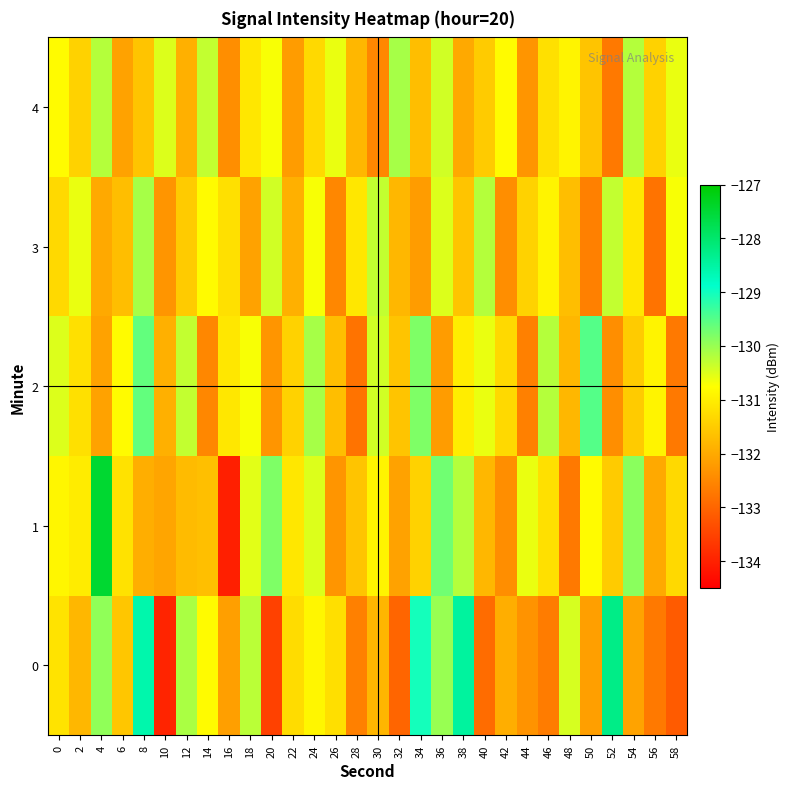

Reading right to left, transcribe all the data shown in this chart.

0: 58=-133.1	56=-132.7	54=-132.1	52=-128.3	50=-132.2	48=-130.4	46=-132.7	44=-132.3	42=-131.9	40=-132.9	38=-128.5	36=-130.0	34=-129.0	32=-133.0	30=-131.8	28=-132.6	26=-131.2	24=-130.9	22=-131.3	20=-133.5	18=-130.2	16=-132.1	14=-130.8	12=-130.1	10=-133.9	8=-128.6	6=-131.6	4=-129.9	2=-131.8	0=-131.1
1: 58=-131.3	56=-132.0	54=-129.9	52=-131.5	50=-130.8	48=-132.7	46=-131.2	44=-130.6	42=-132.4	40=-131.8	38=-130.2	36=-129.7	34=-131.4	32=-132.1	30=-130.9	28=-131.6	26=-132.3	24=-130.5	22=-131.1	20=-129.8	18=-130.5	16=-134.0	14=-131.7	12=-131.7	10=-132.1	8=-131.9	6=-131.2	4=-127.5	2=-131.0	0=-130.9
2: 58=-132.7	56=-130.9	54=-131.5	52=-132.4	50=-129.5	48=-131.8	46=-130.2	44=-132.6	42=-131.3	40=-130.6	38=-131.0	36=-132.2	34=-129.8	32=-131.6	30=-130.4	28=-132.8	26=-131.7	24=-130.1	22=-131.4	20=-132.3	18=-130.7	16=-131.1	14=-132.5	12=-130.3	10=-131.9	8=-129.6	6=-130.8	4=-132.1	2=-131.2	0=-130.5
3: 58=-130.7	56=-132.8	54=-131.1	52=-130.3	50=-132.6	48=-131.7	46=-130.9	44=-131.4	42=-132.4	40=-130.2	38=-131.6	36=-130.5	34=-132.2	32=-131.8	30=-130.3	28=-131.1	26=-132.5	24=-130.7	22=-131.9	20=-130.4	18=-132.1	16=-131.2	14=-130.8	12=-131.5	10=-132.3	8=-130.1	6=-131.7	4=-132.0	2=-130.6	0=-131.3
4: 58=-130.6	56=-131.4	54=-130.2	52=-132.7	50=-131.6	48=-130.9	46=-131.2	44=-132.3	42=-130.8	40=-131.5	38=-132.0	36=-130.4	34=-131.7	32=-130.1	30=-132.5	28=-131.8	26=-130.6	24=-131.3	22=-132.2	20=-130.7	18=-131.1	16=-132.4	14=-130.3	12=-131.9	10=-130.5	8=-131.6	6=-132.1	4=-130.2	2=-131.4	0=-130.8